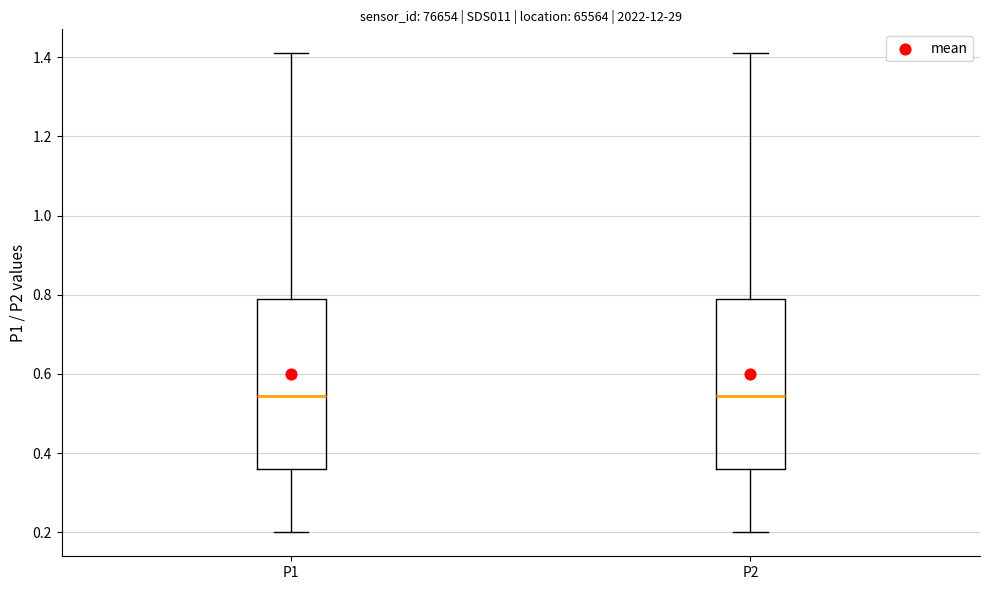

Reading left to right, transcribe this box plot: for each box, give where its median line is, the range the box spans, and where its two whiskers end, as read against the y-axis. The values are not printed on the chart, so give them approximately, as read against the axis.

P1: median 0.54, box 0.36 to 0.80, whiskers 0.20 to 1.42
P2: median 0.54, box 0.36 to 0.80, whiskers 0.20 to 1.42